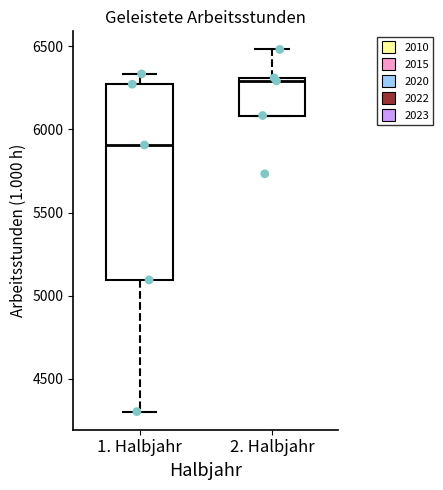

Which box has the lowest median line?

1. Halbjahr